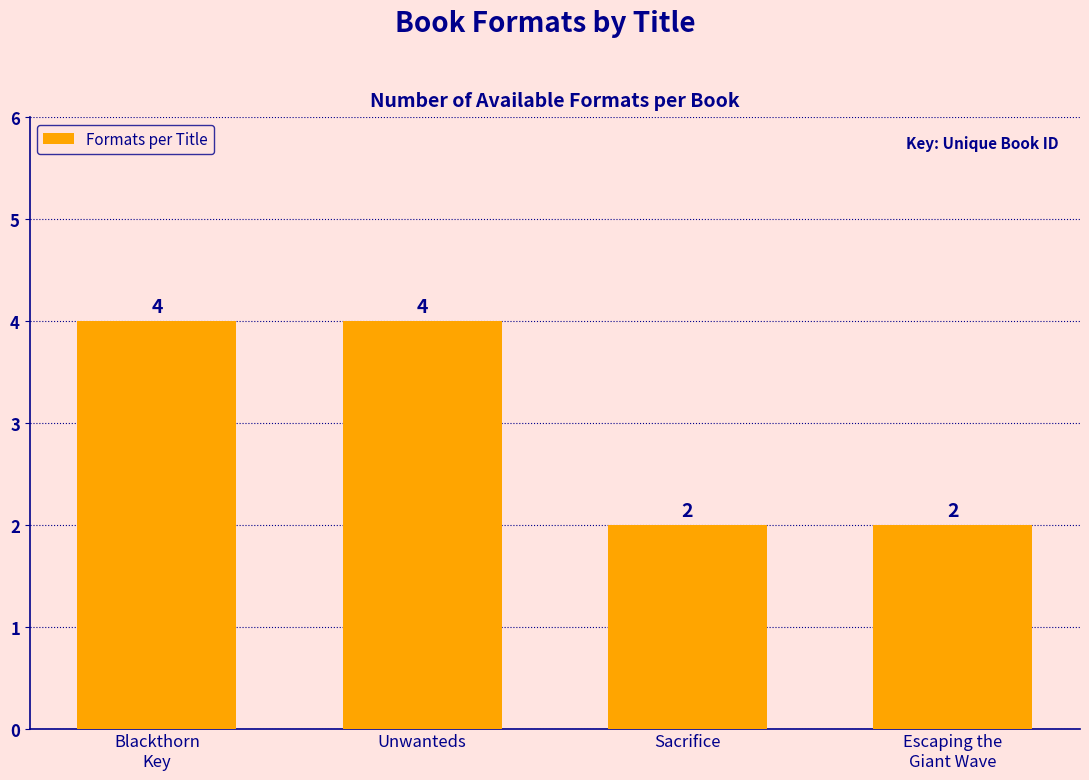

Count the values in the range 2 to 4.

4